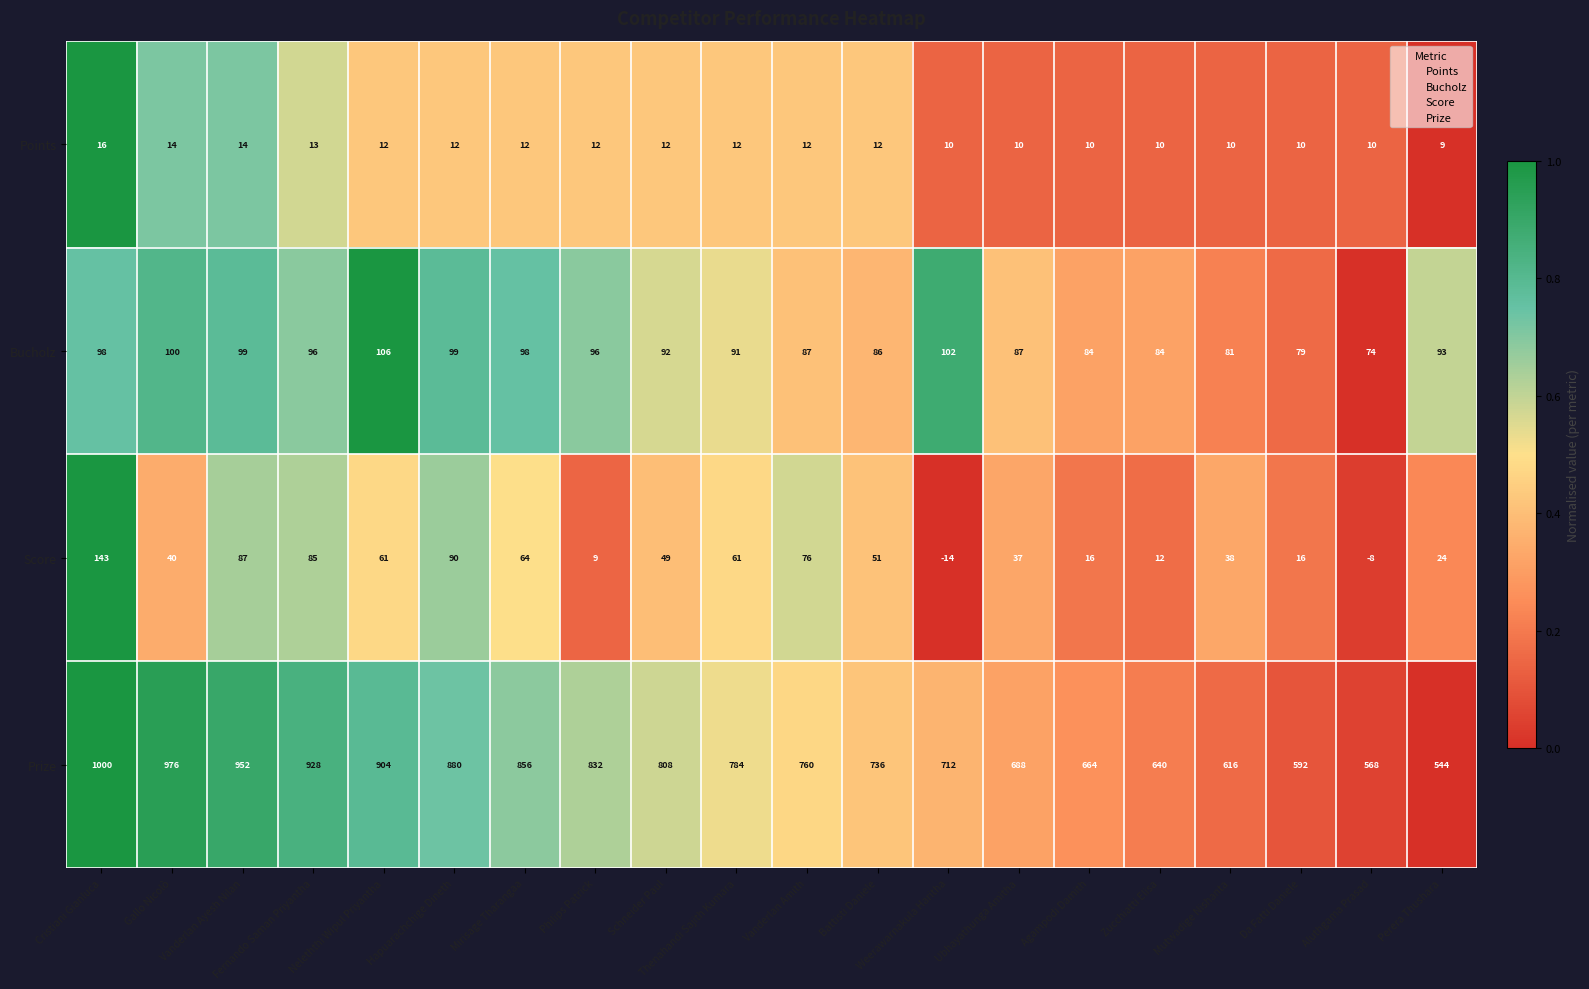

What is the difference between the maximum and minimum values in the Bucholz series?

32